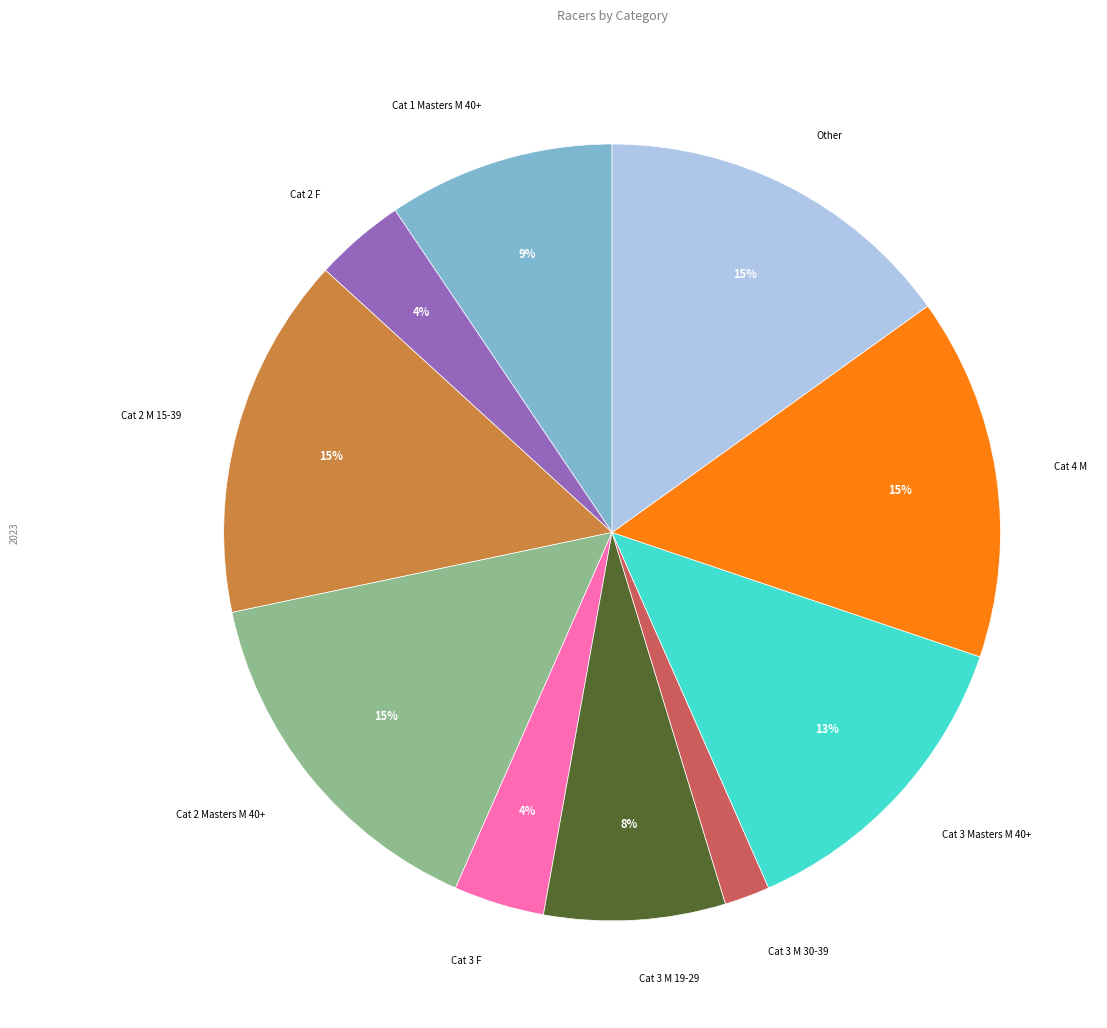

Is there a majority slice in this chart?

No